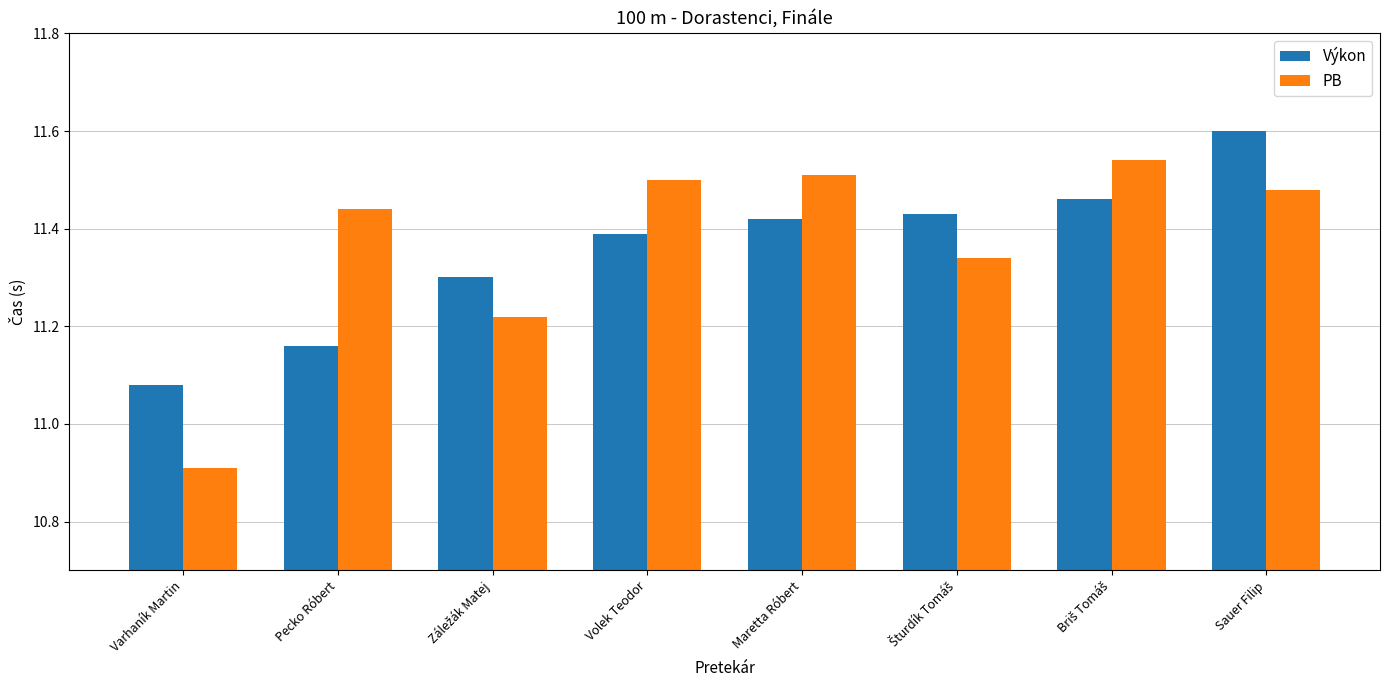

Where does the PB series first go above 11?

Pecko Róbert